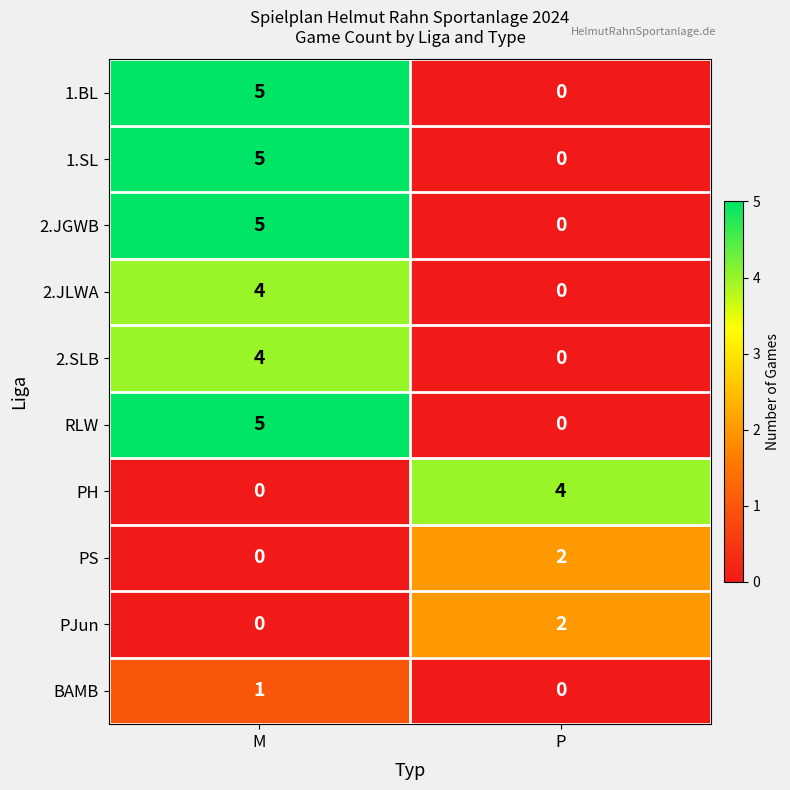

True or false: PH has a value of 4 at P.

True